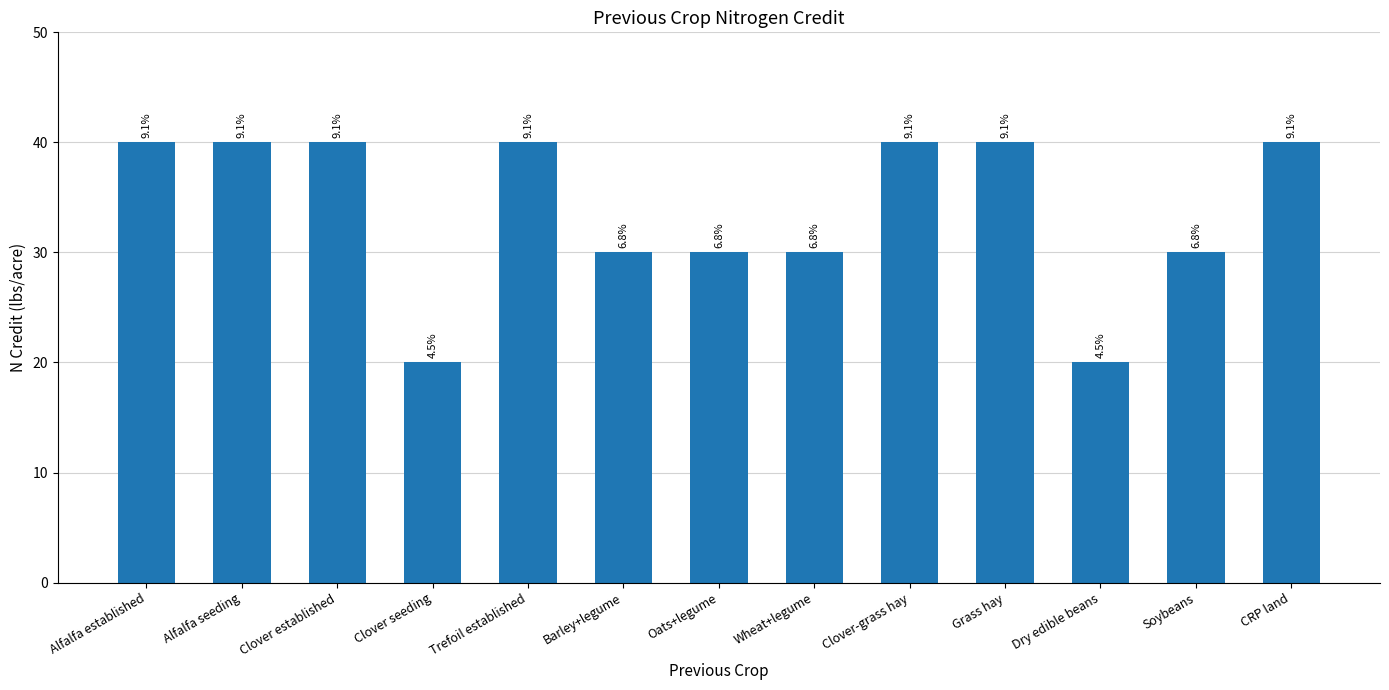

List the labels in order of value, largest first.

Alfalfa established, Alfalfa seeding, Clover established, Trefoil established, Clover-grass hay, Grass hay, CRP land, Barley+legume, Oats+legume, Wheat+legume, Soybeans, Clover seeding, Dry edible beans